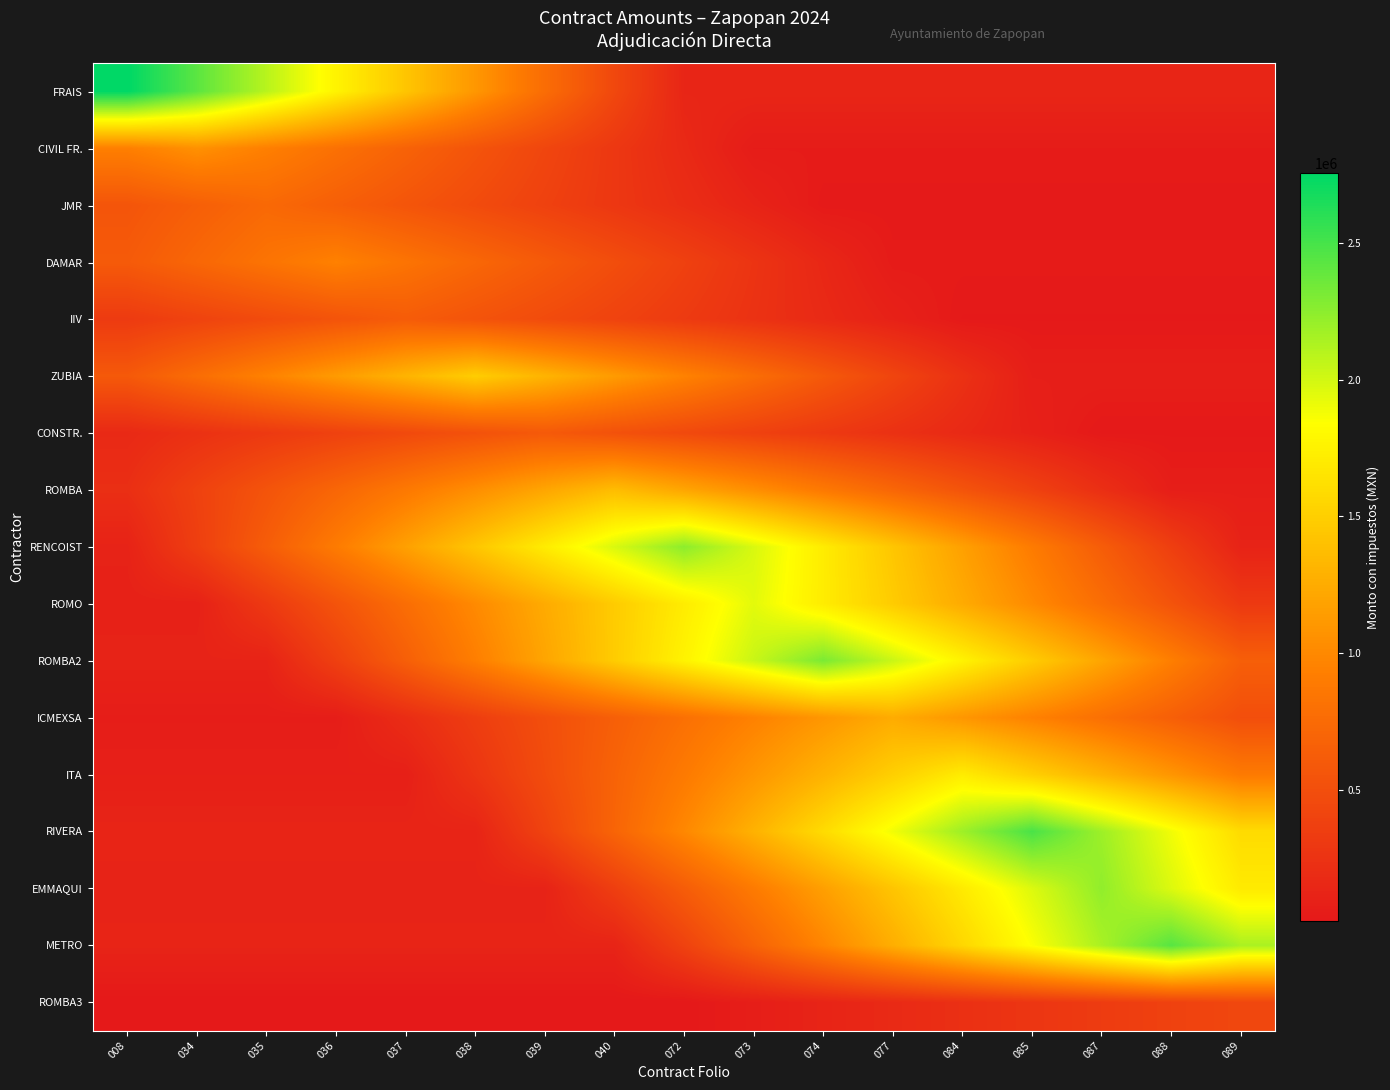

Reading right to left, list all the values displayed in this chart.

FRAIS: 089=137711.9	088=137711.9	087=137711.9	085=137711.9	084=137711.9	077=137711.9	074=137711.9	073=137711.9	072=137711.9	040=440678.1	039=771186.8	038=1101695.4	037=1432204.0	036=1762712.6	035=2093221.2	034=2423729.8	008=2754238.4
CIVIL FR.: 089=52942.3	088=52942.3	087=52942.3	085=52942.3	084=52942.3	077=52942.3	074=52942.3	073=52942.3	072=169415.3	040=296476.8	039=423538.3	038=550599.8	037=677661.3	036=804722.8	035=931784.3	034=1058845.8	008=931784.3
JMR: 089=36767.5	088=36767.5	087=36767.5	085=36767.5	084=36767.5	077=36767.5	074=36767.5	073=117656.0	072=205898.1	040=294140.1	039=382382.1	038=470624.2	037=558866.2	036=647108.2	035=735350.2	034=647108.2	008=558866.2
DAMAR: 089=47272.9	088=47272.9	087=47272.9	085=47272.9	084=47272.9	077=47272.9	074=151273.4	073=264728.4	072=378183.5	040=491638.5	039=605093.5	038=718548.6	037=832003.6	036=945458.7	035=832003.6	034=718548.6	008=605093.5
IIV: 089=31018.9	088=31018.9	087=31018.9	085=31018.9	084=31018.9	077=99260.5	074=173705.9	073=248151.3	072=322596.6	040=397042.0	039=471487.4	038=545932.8	037=620378.2	036=545932.8	035=471487.4	034=397042.0	008=322596.6
ZUBIA: 089=74447.8	088=74447.8	087=74447.8	085=74447.8	084=238233.0	077=416907.7	074=595582.5	073=774257.2	072=952932.0	040=1131606.7	039=1310281.5	038=1488956.2	037=1310281.5	036=1131606.7	035=952932.0	034=774257.2	008=595582.5
CONSTR.: 089=29932.2	088=29932.2	087=29932.2	085=95783.1	084=167620.4	077=239457.7	074=311295.0	073=383132.3	072=454969.6	040=526806.9	039=598644.3	038=526806.9	037=454969.6	036=383132.3	035=311295.0	034=239457.7	008=167620.4
ROMBA: 089=68626.7	088=68626.7	087=219605.5	085=384309.7	084=549013.9	077=713718.0	074=878422.2	073=1043126.3	072=1207830.5	040=1372534.7	039=1207830.5	038=1043126.3	037=878422.2	036=713718.0	035=549013.9	034=384309.7	008=219605.5
RENCOIST: 089=112459.1	088=359869.1	087=629771.0	085=899672.8	084=1169574.7	077=1439476.5	074=1709378.4	073=1979280.2	072=2249182.1	040=1979280.2	039=1709378.4	038=1439476.5	037=1169574.7	036=899672.8	035=629771.0	034=359869.1	008=112459.1
ROMO: 089=310874.0	088=544029.6	087=777185.1	085=1010340.6	084=1243496.2	077=1476651.7	074=1709807.2	073=1942962.8	072=1709807.2	040=1476651.7	039=1243496.2	038=1010340.6	037=777185.1	036=544029.6	035=310874.0	034=97148.1	008=97148.1
ROMBA2: 089=647312.4	088=924732.0	087=1202151.6	085=1479571.1	084=1756990.7	077=2034410.3	074=2311829.9	073=2034410.3	072=1756990.7	040=1479571.1	039=1202151.6	038=924732.0	037=647312.4	036=369892.8	035=115591.5	034=115591.5	008=115591.5
ICMEXSA: 089=499503.8	088=649355.0	087=799206.1	085=949057.3	084=1098908.4	077=1248759.6	074=1098908.4	073=949057.3	072=799206.1	040=649355.0	039=499503.8	038=349652.7	037=199801.5	036=62438.0	035=62438.0	034=62438.0	008=62438.0
ITA: 089=888456.2	088=1093484.5	087=1298512.9	085=1503541.2	084=1708569.6	077=1503541.2	074=1298512.9	073=1093484.5	072=888456.2	040=683427.8	039=478399.5	038=273371.1	037=85428.5	036=85428.5	035=85428.5	034=85428.5	008=85428.5
RIVERA: 089=1592091.0	088=1890608.1	087=2189125.1	085=2487642.2	084=2189125.1	077=1890608.1	074=1592091.0	073=1293573.9	072=995056.9	040=696539.8	039=398022.8	038=124382.1	037=124382.1	036=124382.1	035=124382.1	034=124382.1	008=124382.1
EMMAQUI: 089=1697875.5	088=1965961.1	087=2234046.6	085=1965961.1	084=1697875.5	077=1429789.9	074=1161704.3	073=893618.7	072=625533.1	040=357447.5	039=111702.3	038=111702.3	037=111702.3	036=111702.3	035=111702.3	034=111702.3	008=111702.3
METRO: 089=2146008.2	088=2438645.7	087=2146008.2	085=1853370.7	084=1560733.2	077=1268095.8	074=975458.3	073=682820.8	072=390183.3	040=121932.3	039=121932.3	038=121932.3	037=121932.3	036=121932.3	035=121932.3	034=121932.3	008=121932.3
ROMBA3: 089=437028.3	088=384584.9	087=332141.5	085=279698.1	084=227254.7	077=174811.3	074=122367.9	073=69924.5	072=21851.4	040=21851.4	039=21851.4	038=21851.4	037=21851.4	036=21851.4	035=21851.4	034=21851.4	008=21851.4